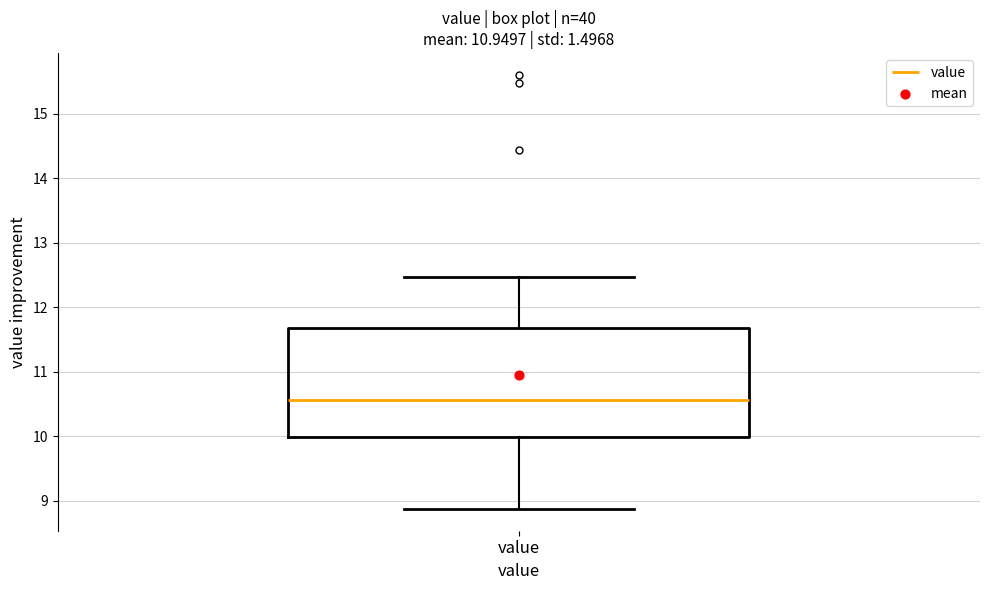

Read this box plot against the y-axis: the position of the median line, the range covered by the box, and the ends of both whiskers. The values are not printed on the chart, so give them approximately, as read against the axis.

median 10.6, box 10.0 to 11.7, whiskers 8.9 to 12.5